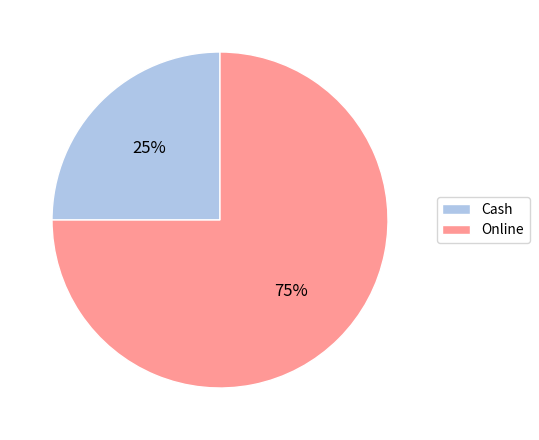

What is the smallest slice in the pie chart?

Cash